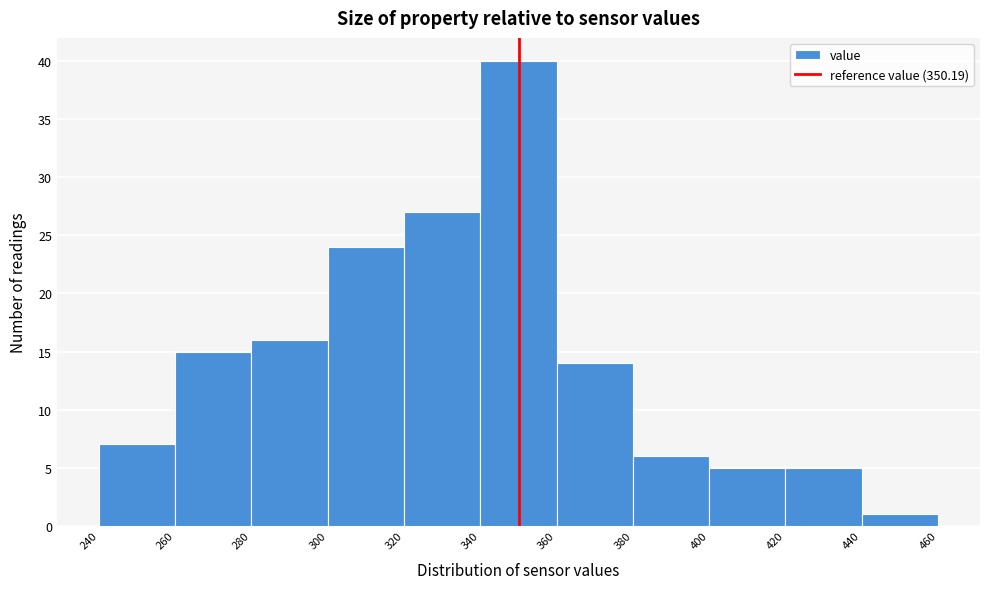

How tall is the bar that spans 300 to 320 on the x-axis? The values are not printed on the chart, so give them approximately, as read against the axis.

24